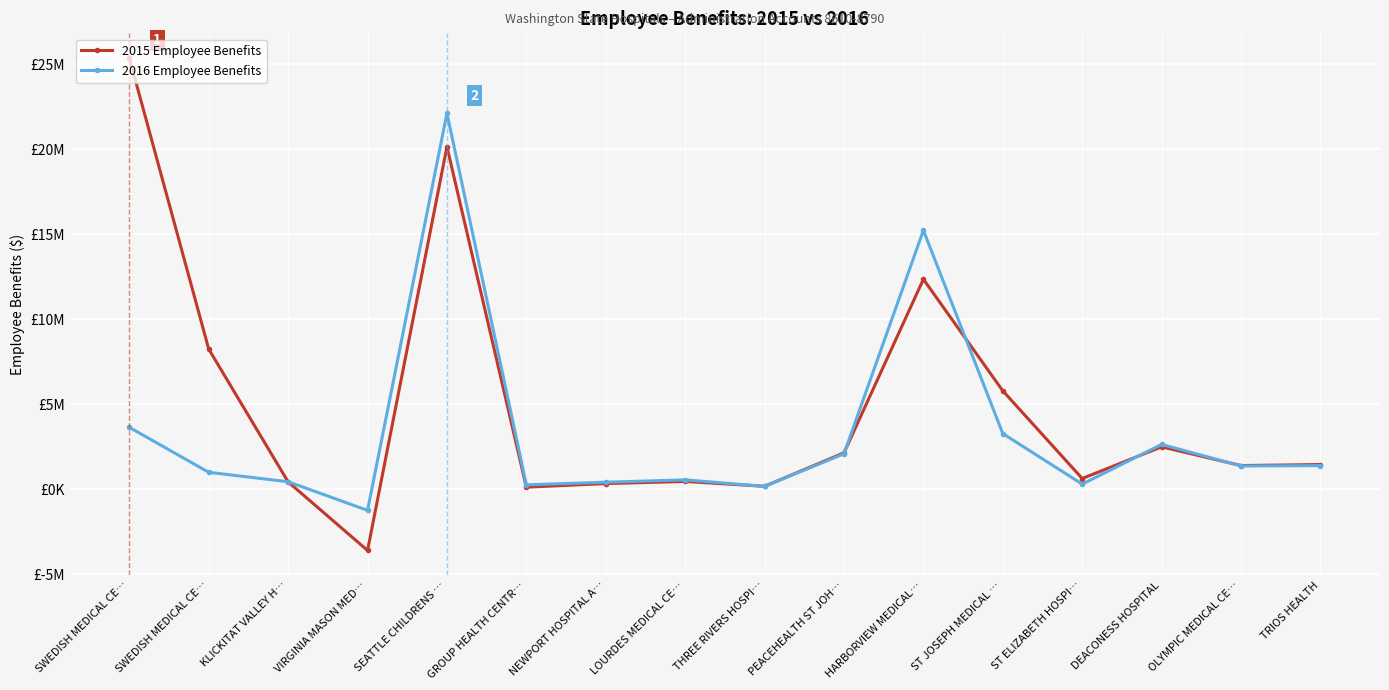

What is the value of the 2015 Employee Benefits point at the 6th from the left?

128379